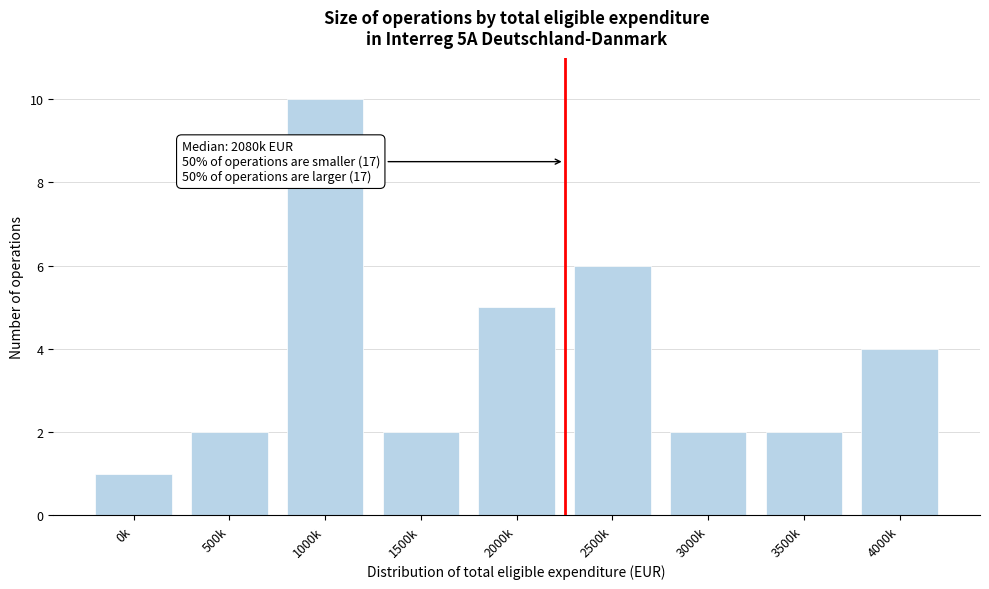

Reading left to right, extract all data points from this chart.

0k=1	500k=2	1000k=10	1500k=2	2000k=5	2500k=6	3000k=2	3500k=2	4000k=4